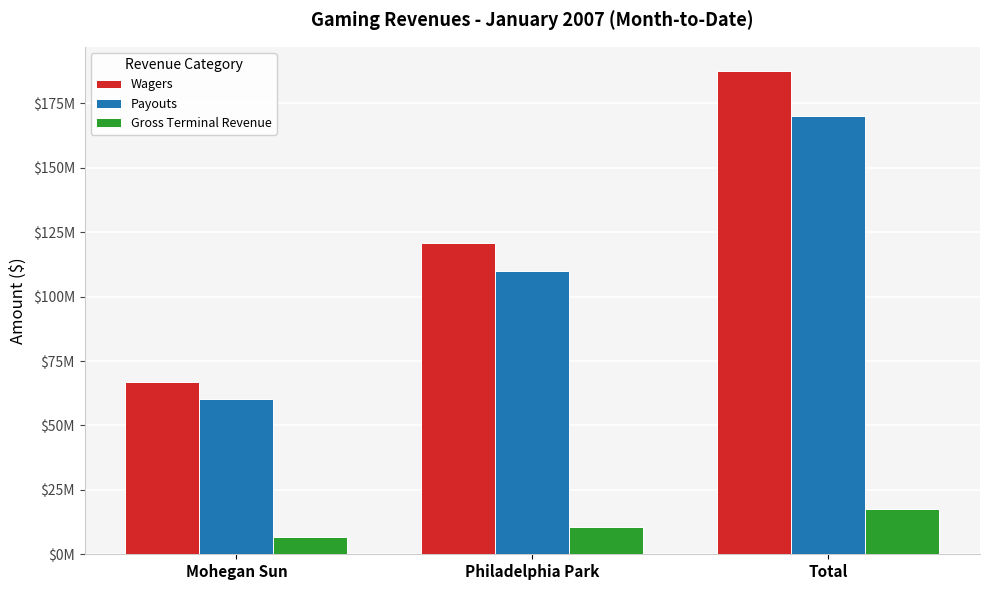

What is the total value across all series at Philadelphia Park?

241244093.0